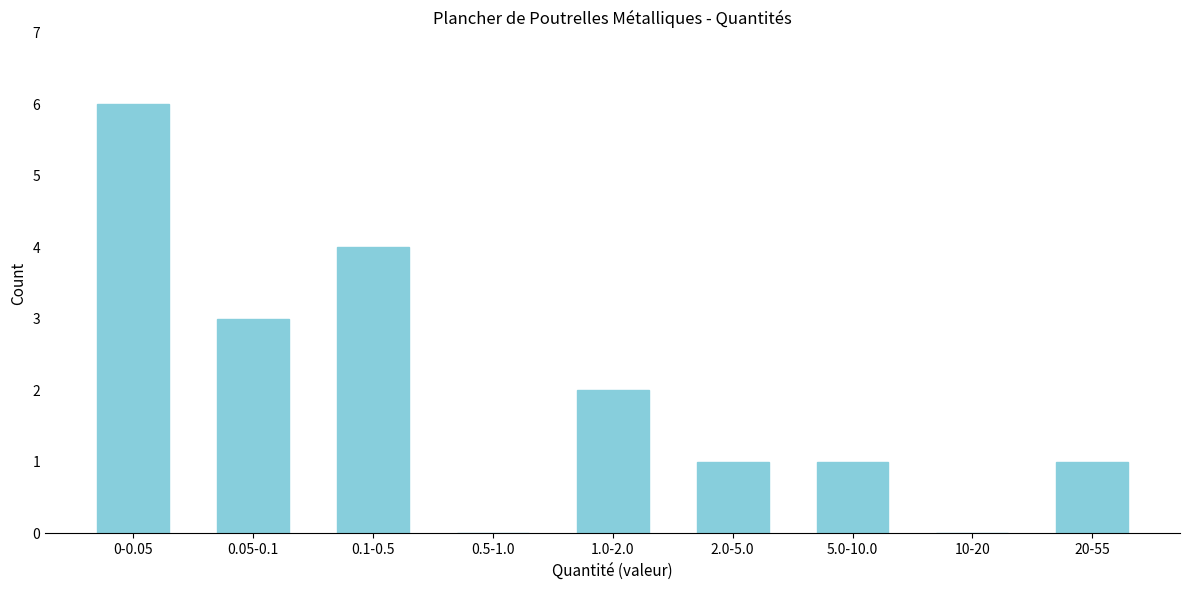

Reading right to left, list all the values displayed in this chart.

20-55=1	10-20=0	5.0-10.0=1	2.0-5.0=1	1.0-2.0=2	0.5-1.0=0	0.1-0.5=4	0.05-0.1=3	0-0.05=6